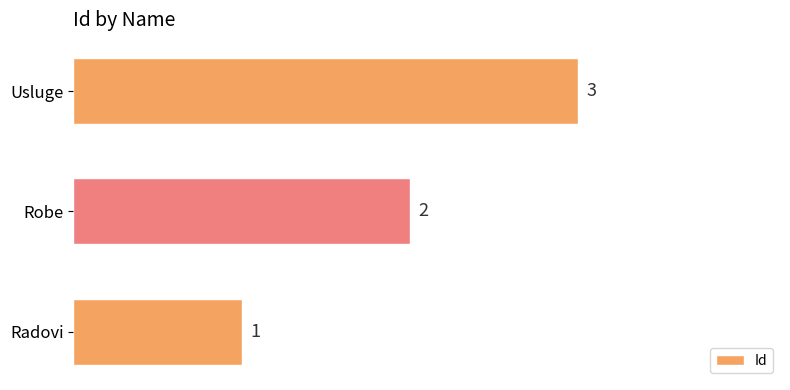

What is the change in value from Robe to Usluge?

+1